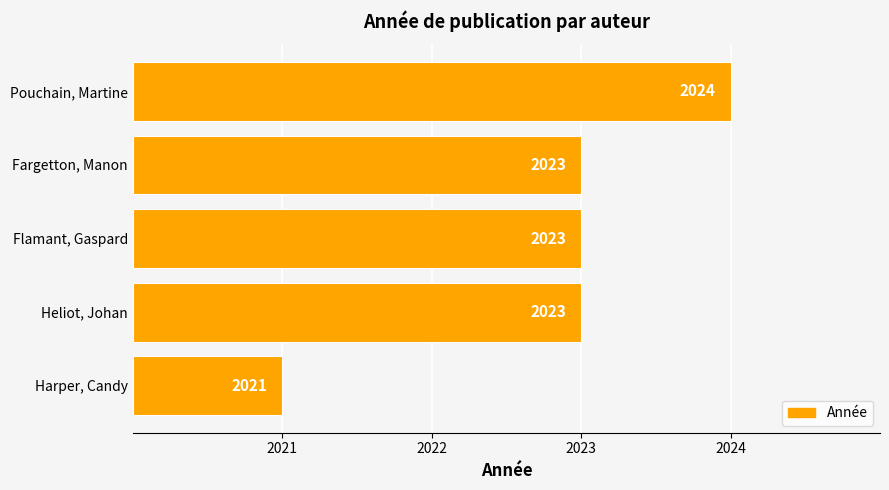

Are the bars horizontal?

Yes